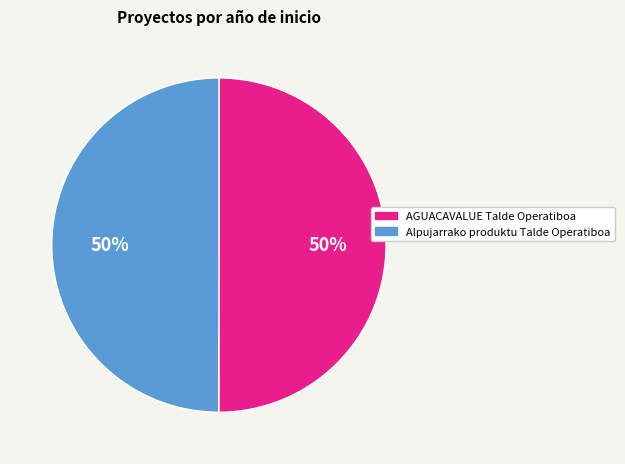

What is the ratio of the value at Alpujarrako produktu Talde Operatiboa to the value at AGUACAVALUE Talde Operatiboa?

1.0